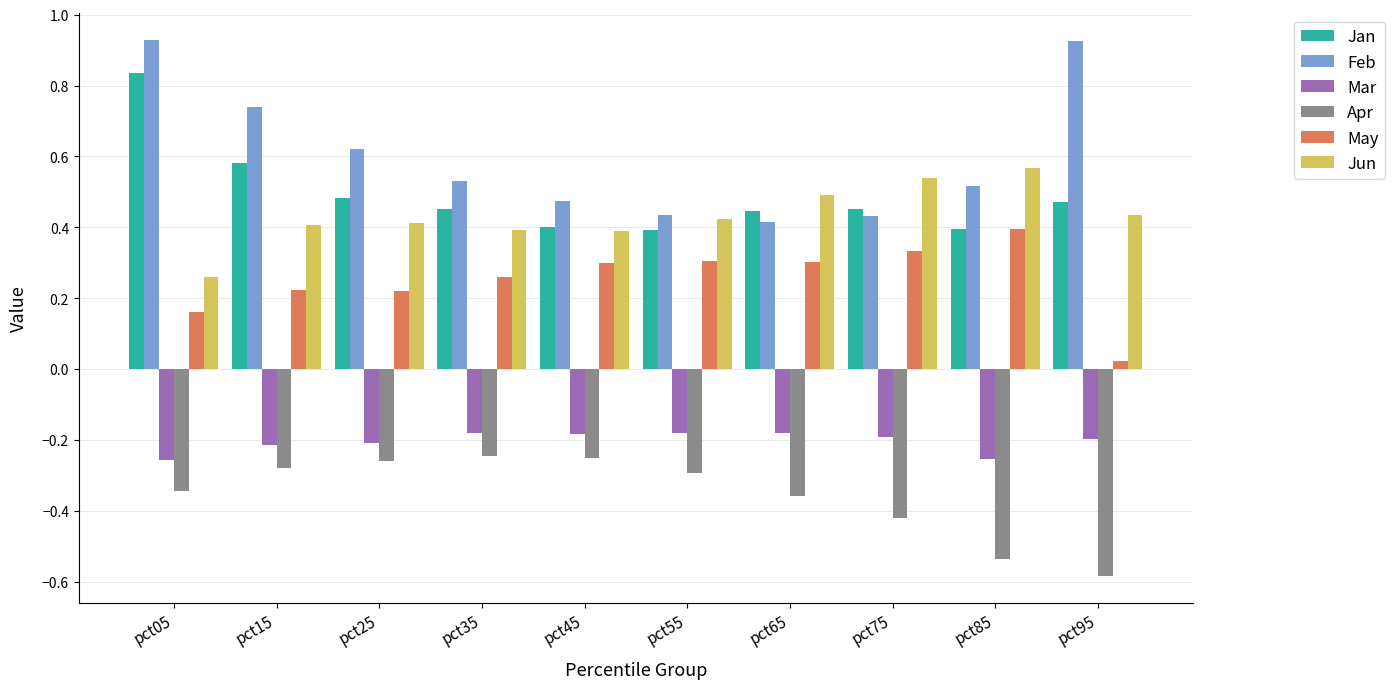

What is the sum of the Apr values at pct55 and pct85?

-0.8